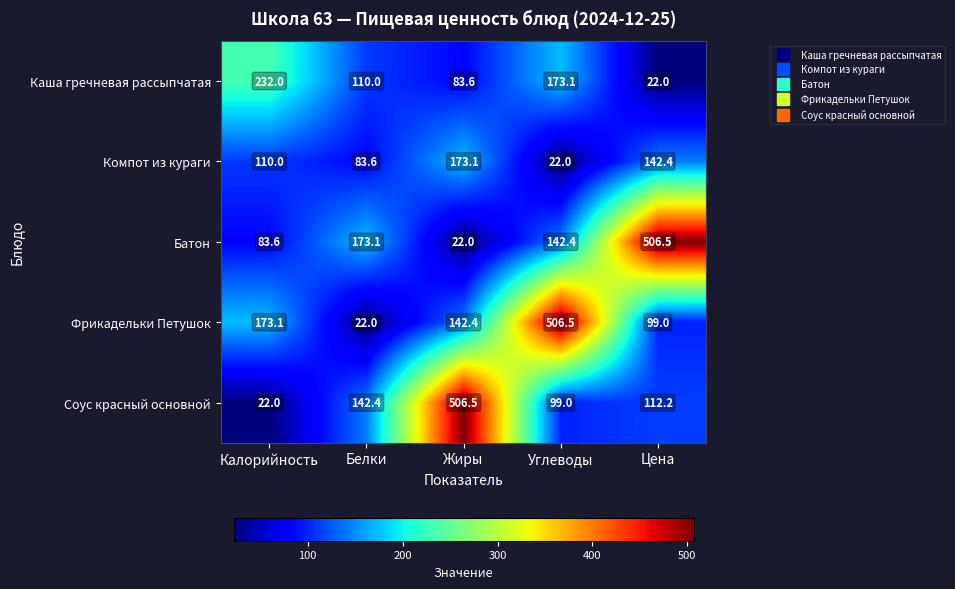

Which series changed the most between Углеводы and Цена?

Фрикадельки Петушок